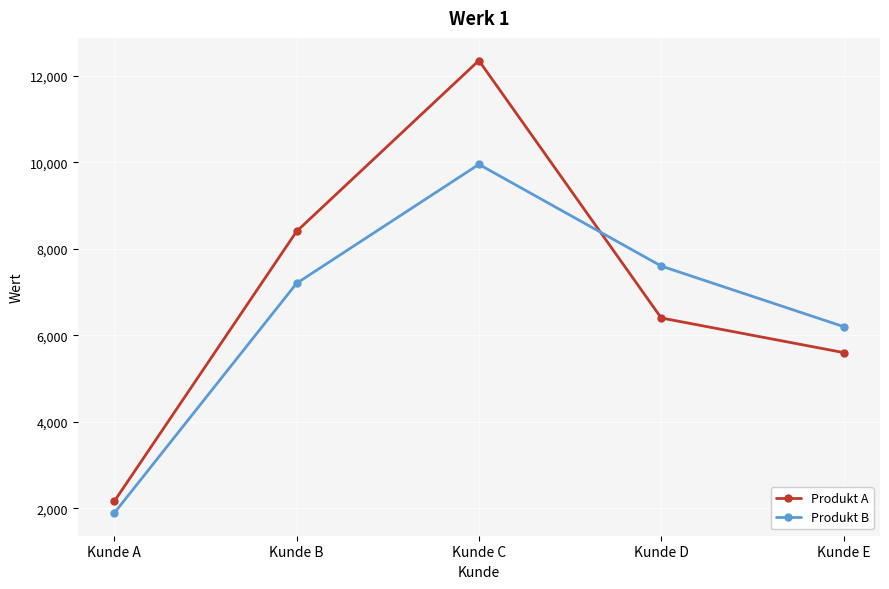

Where does the Produkt A series first go above 6400?

Kunde B